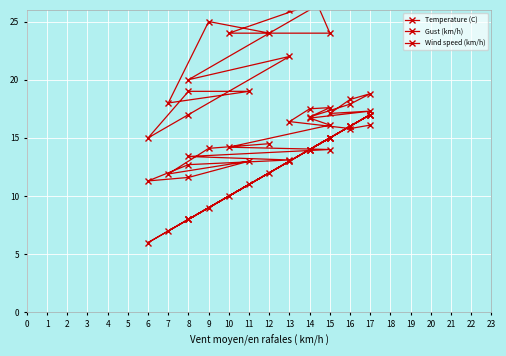

True or false: Temperature (C) and Gust (km/h) intersect in this chart.

False